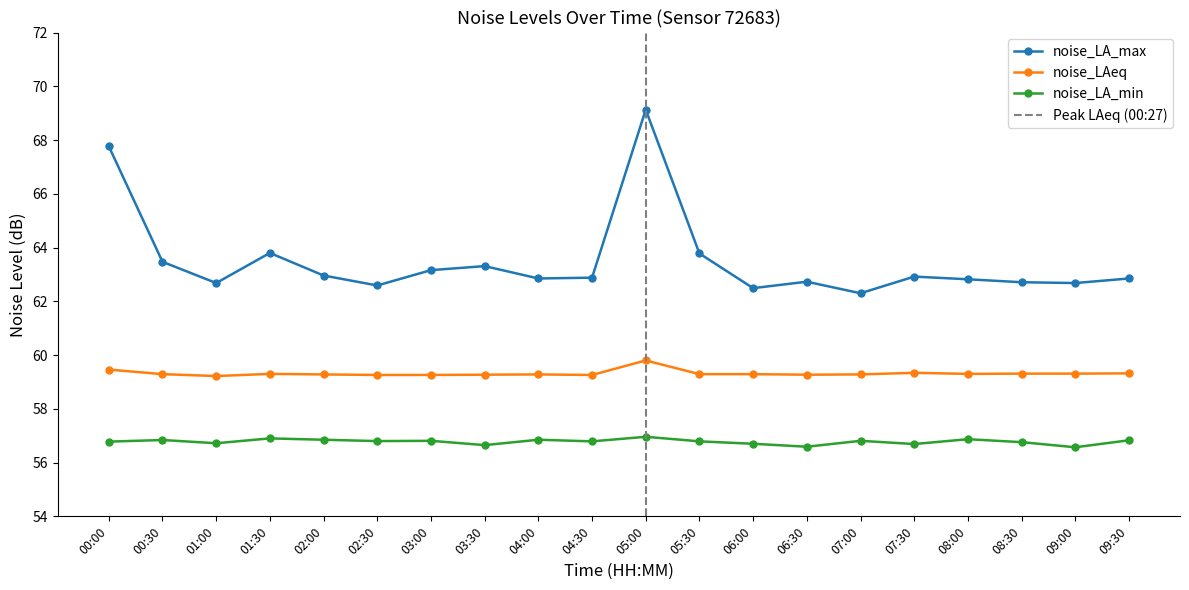

At 07:30, list the series in order from smallest to largest.

noise_LA_min, noise_LAeq, noise_LA_max